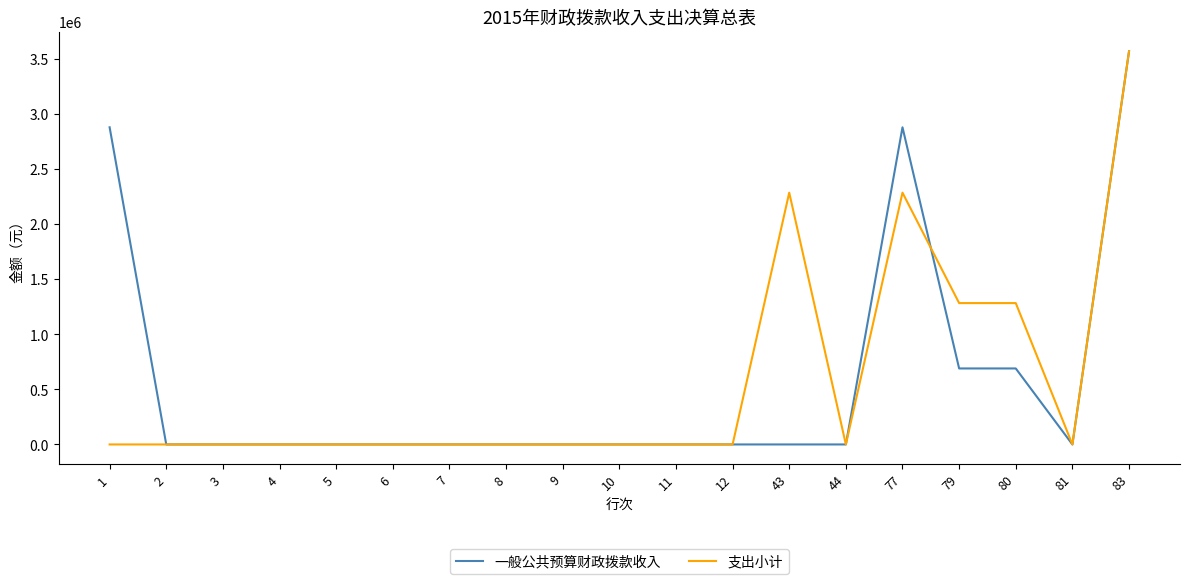

What is the difference between the maximum and minimum values in the 一般公共预算财政拨款收入 series?

3571069.0